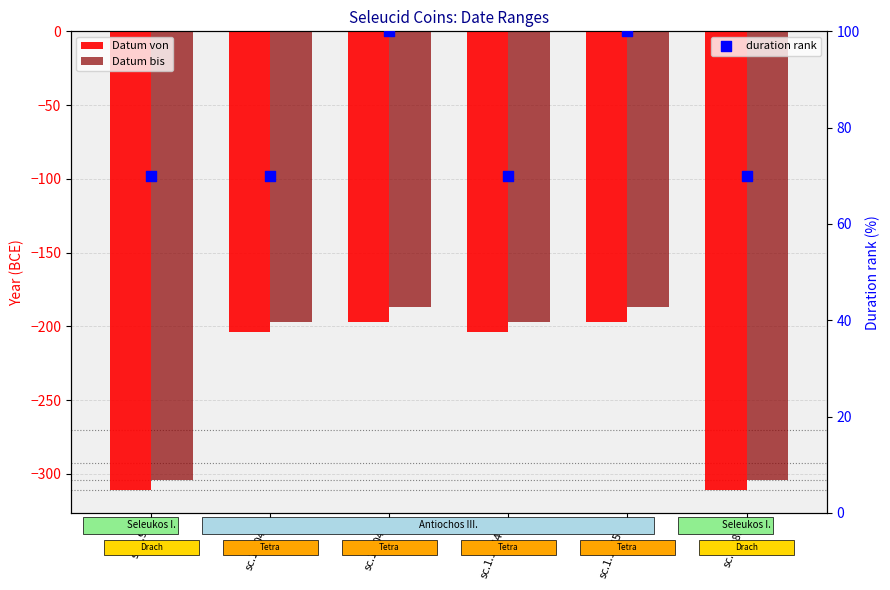

At how many categories does at least one series exceed -169?

6